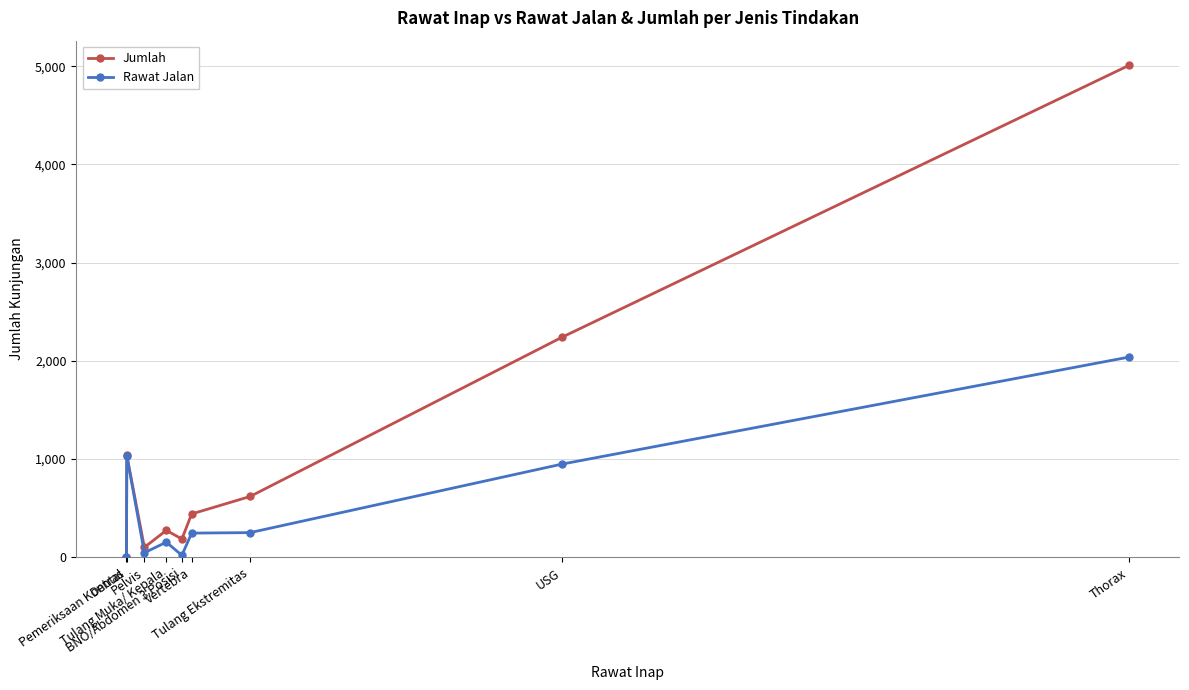

Which series has the widest spread of values?

Jumlah